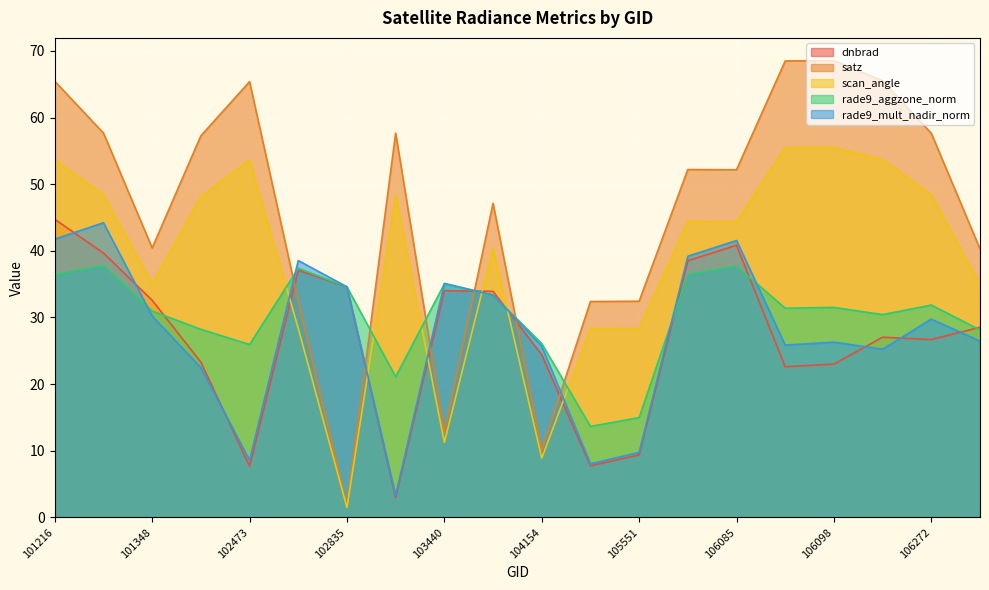

At 103201, list the series in order from largest to smallest.

satz, scan_angle, rade9_aggzone_norm, rade9_mult_nadir_norm, dnbrad